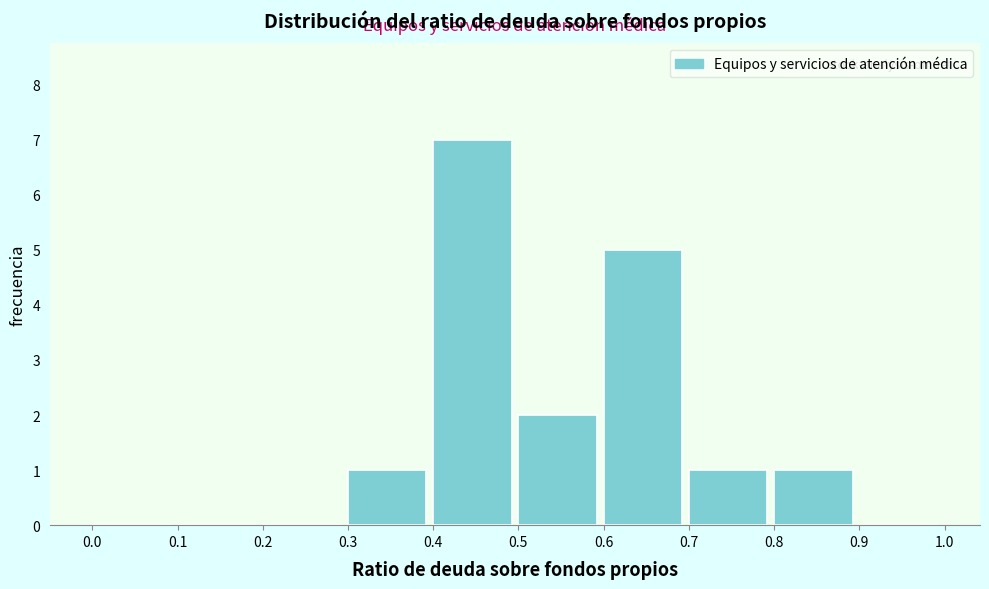

Reading left to right, list every bar in this chart as the range it spans on the x-axis followed by its height. The values are not printed on the chart, so give them approximately, as read against the axis.

0.0 to 0.1: 0
0.1 to 0.2: 0
0.2 to 0.3: 0
0.3 to 0.4: 1
0.4 to 0.5: 7
0.5 to 0.6: 2
0.6 to 0.7: 5
0.7 to 0.8: 1
0.8 to 0.9: 1
0.9 to 1.0: 0